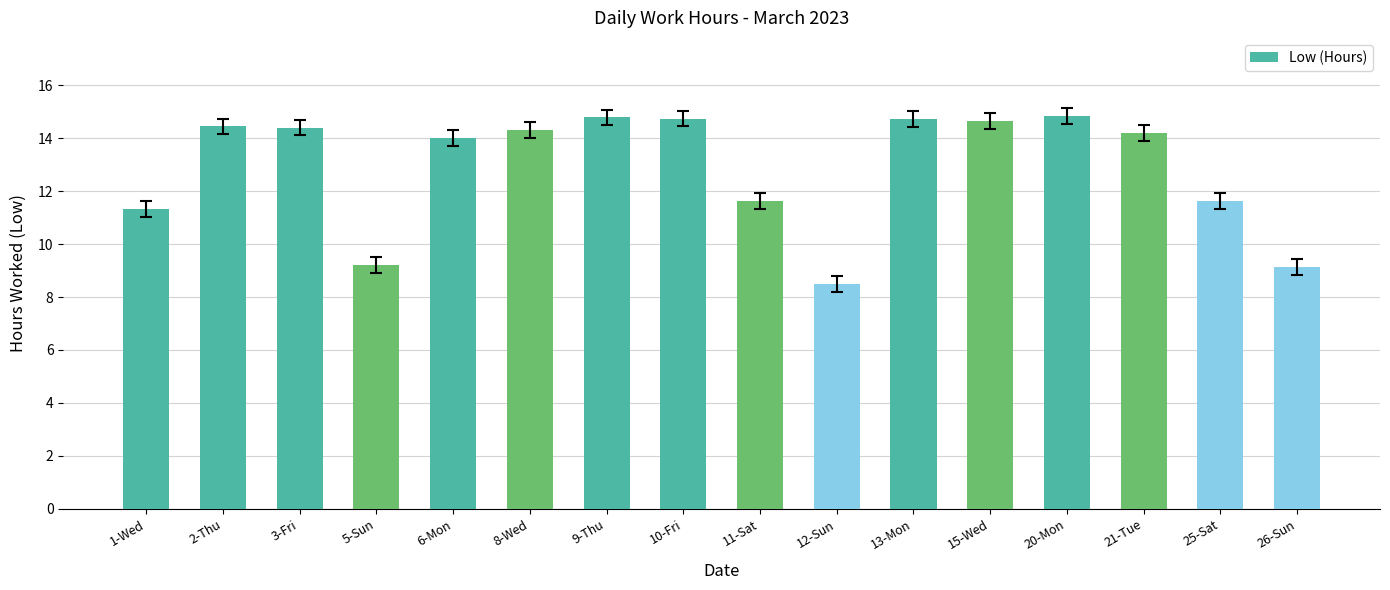

What is the change in value from 15-Wed to 26-Sun?

-5.5